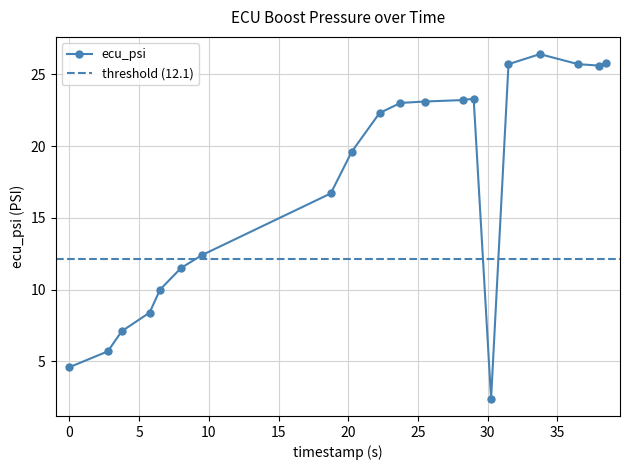

List the labels in order of value, largest first.

33.75, 38.5, 31.5, 36.5, 38.0, 29.0, 28.25, 25.5, 23.75, 22.25, 20.25, 18.75, 9.5, 8.0, 6.5, 5.75, 3.75, 2.75, 0.0, 30.25